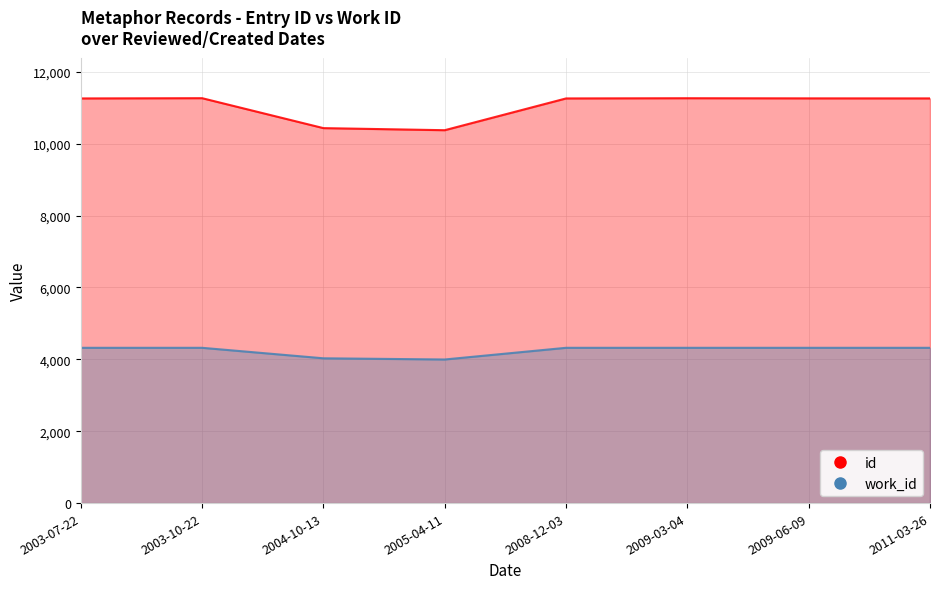

Reading left to right, transcribe all the data shown in this chart.

id: 11260	11267	10434	10376	11260	11266	11262	11261
work_id: 4321	4321	4029	3996	4321	4321	4321	4321